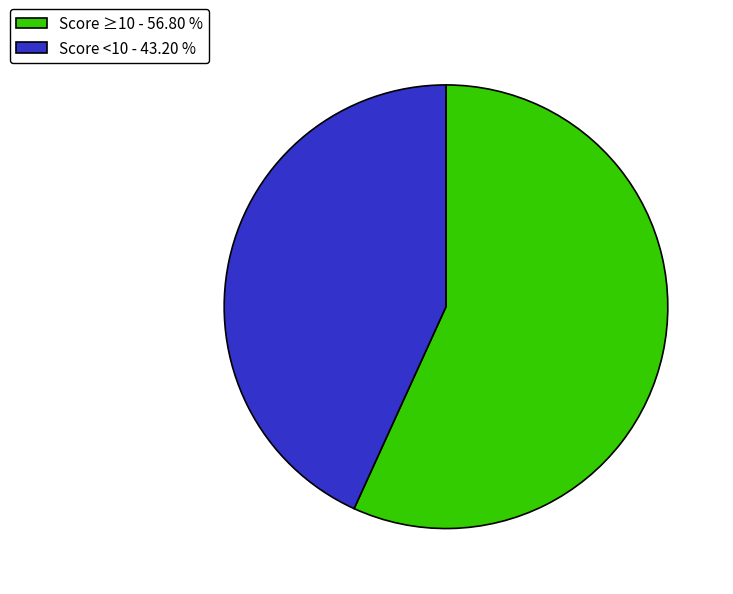

Rank the categories by value from lowest to highest.

Score <10 - 43.20 %, Score ≥10 - 56.80 %